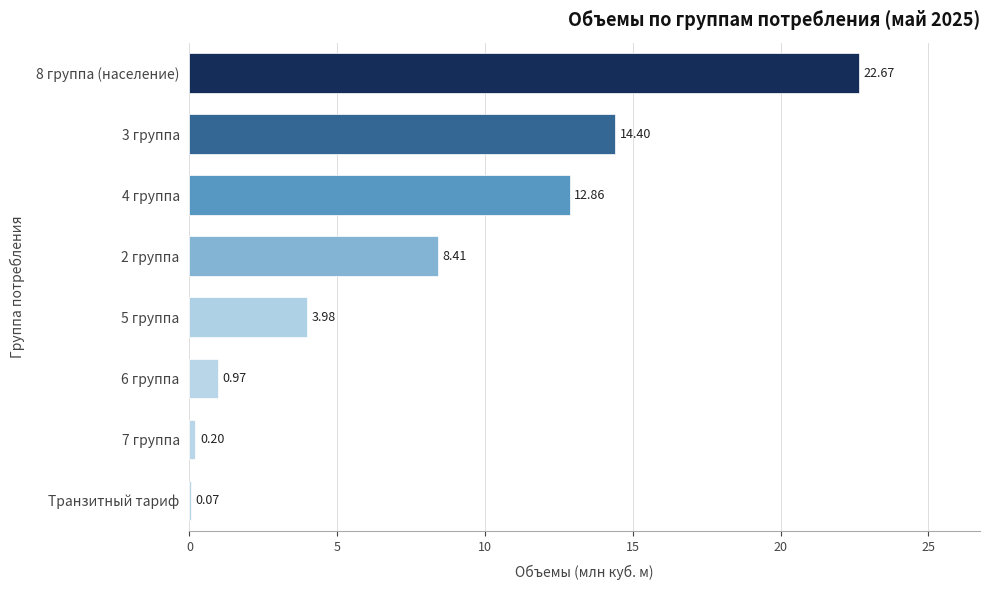

What is the average value?

7.9